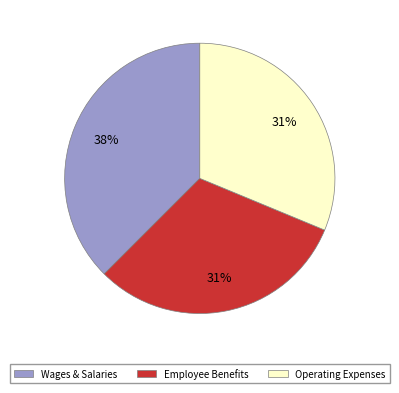

Is there any slice that represents more than half of the pie?

No